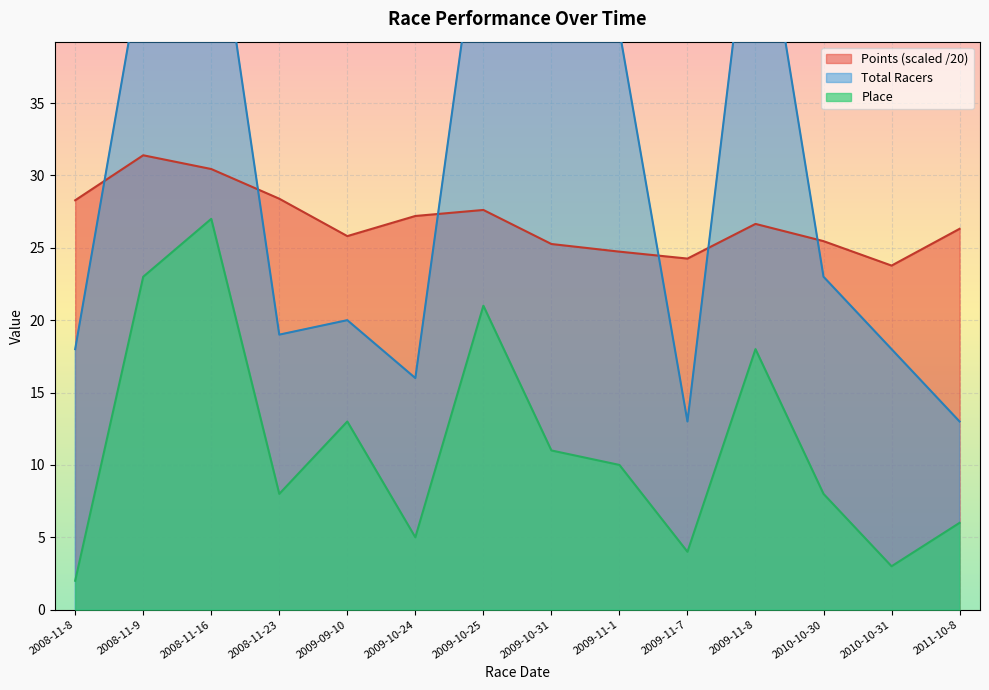

What is the difference between the maximum and second lowest values in the Place series?

24.0